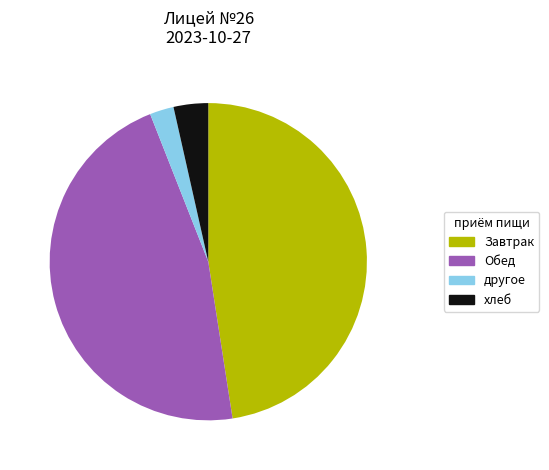

What is the ratio of the value at Завтрак to the value at хлеб?

13.5